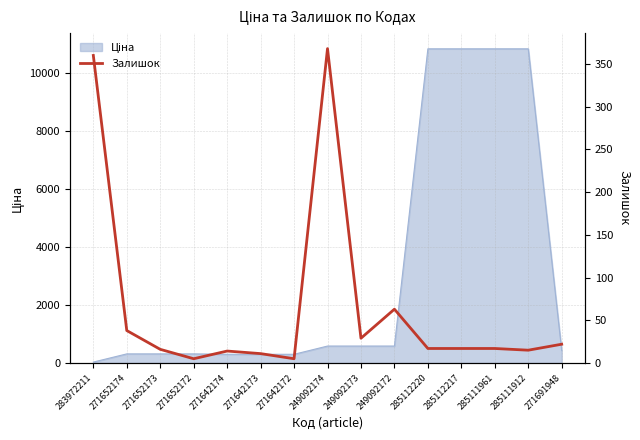

Reading right to left, list all the values displayed in this chart.

271691948=22	285111912=15	285111961=17	285112217=17	285112220=17	249092172=63	249092173=29	249092174=368	271642172=5	271642173=11	271642174=14	271652172=5	271652173=16	271652174=38	283972211=360